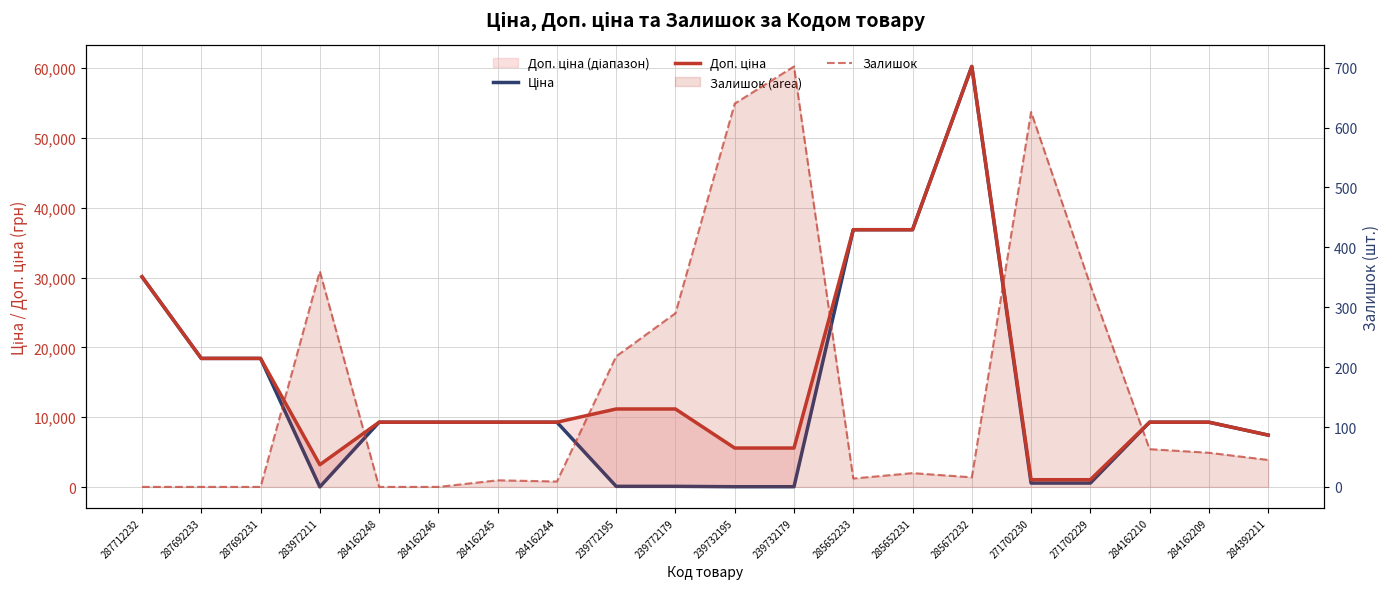

List the series in order of their peak value, lowest first.

Залишок, Ціна, Доп. ціна